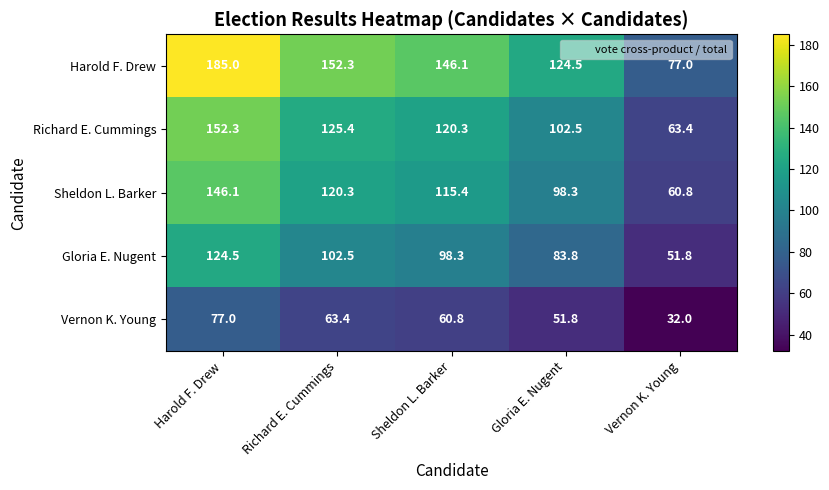

How many categories are shown in the chart?

5